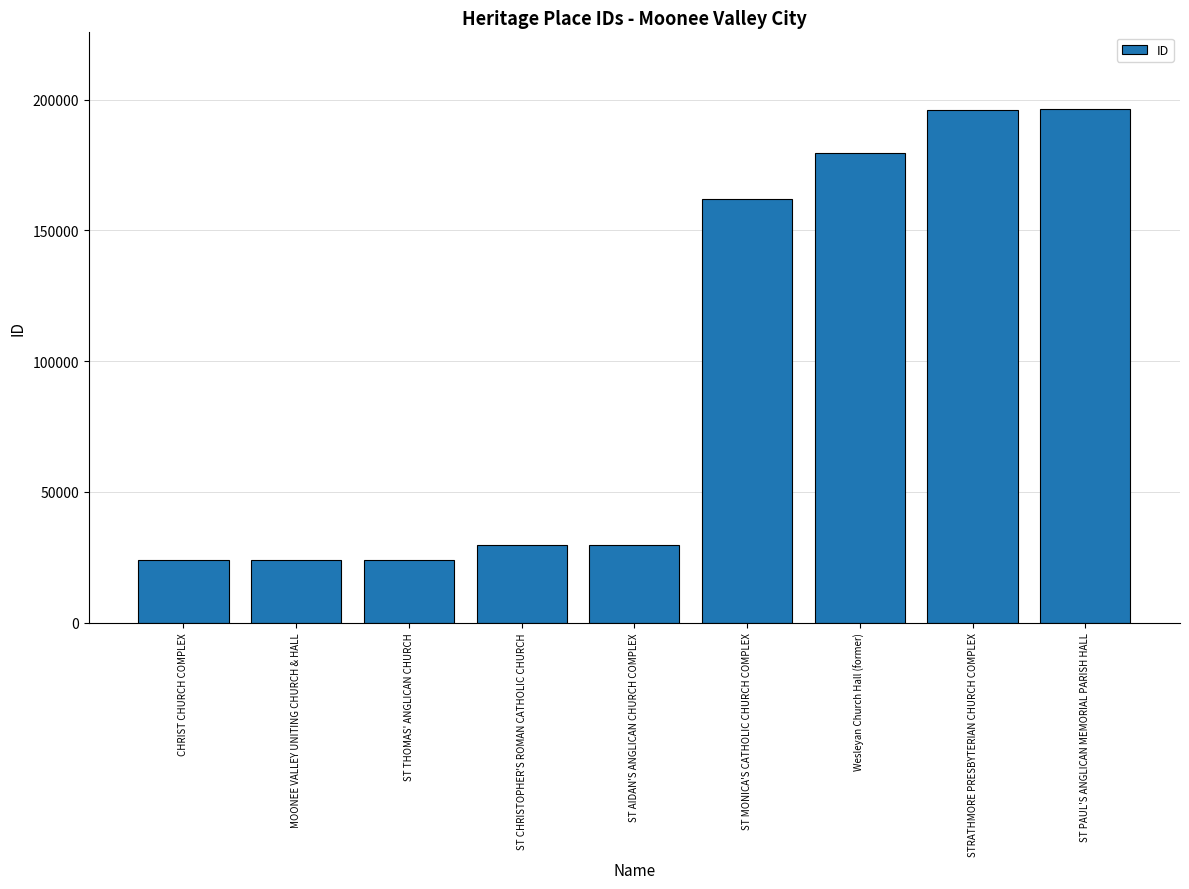

What is the difference between the maximum and second lowest values?

172333